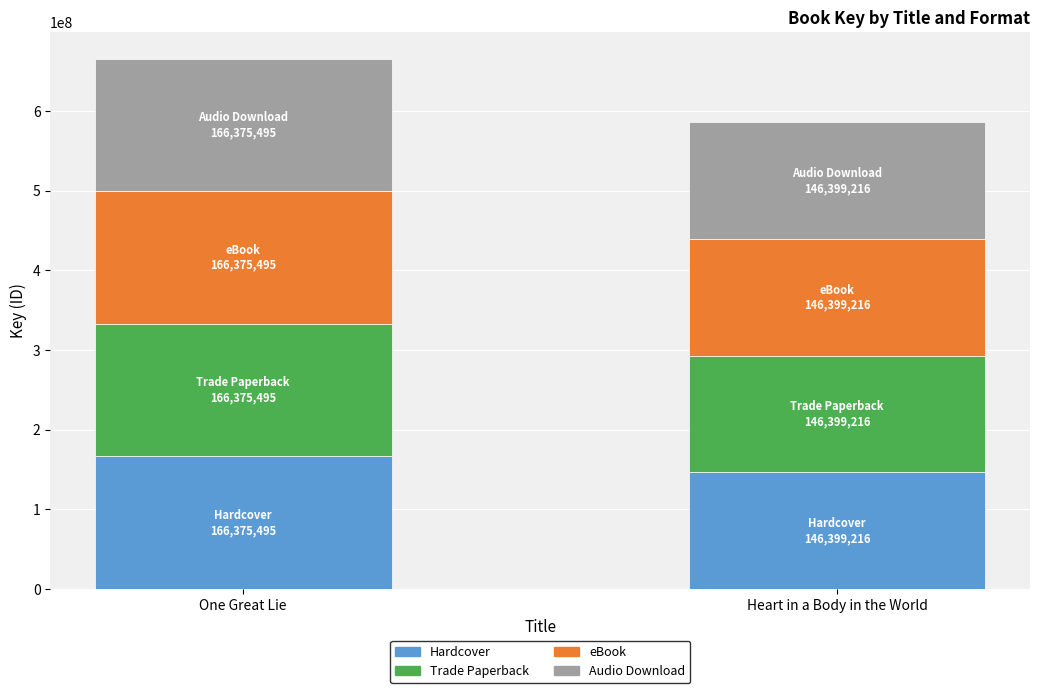

Reading right to left, what are the values for Hardcover?

Heart in a Body in the World=146399216	One Great Lie=166375495